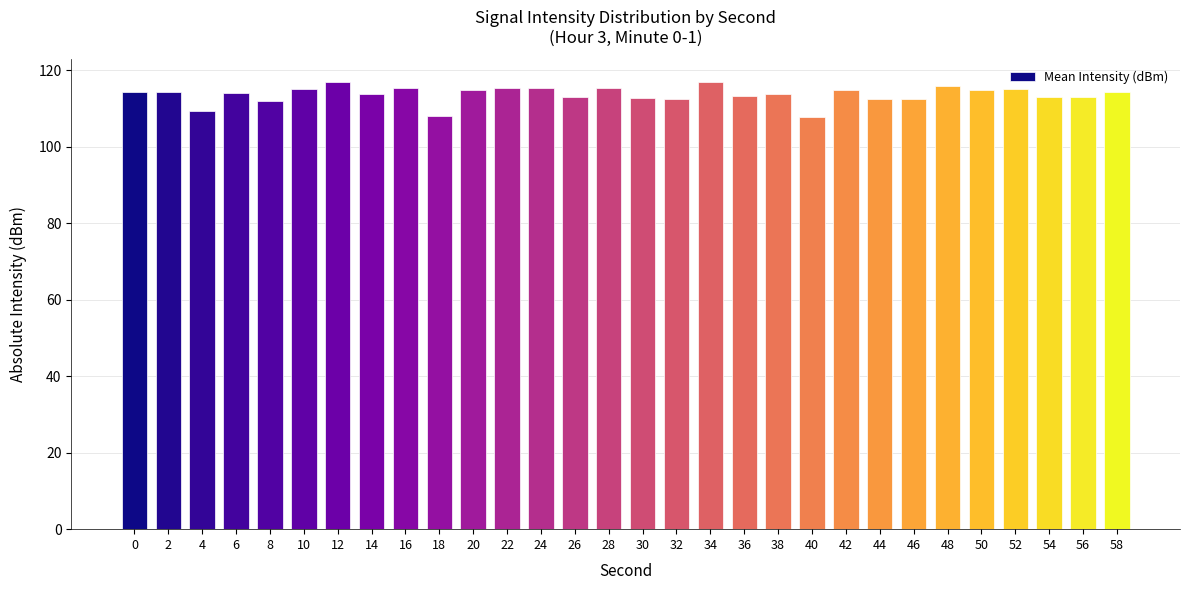

What is the sum of all values?

3409.7